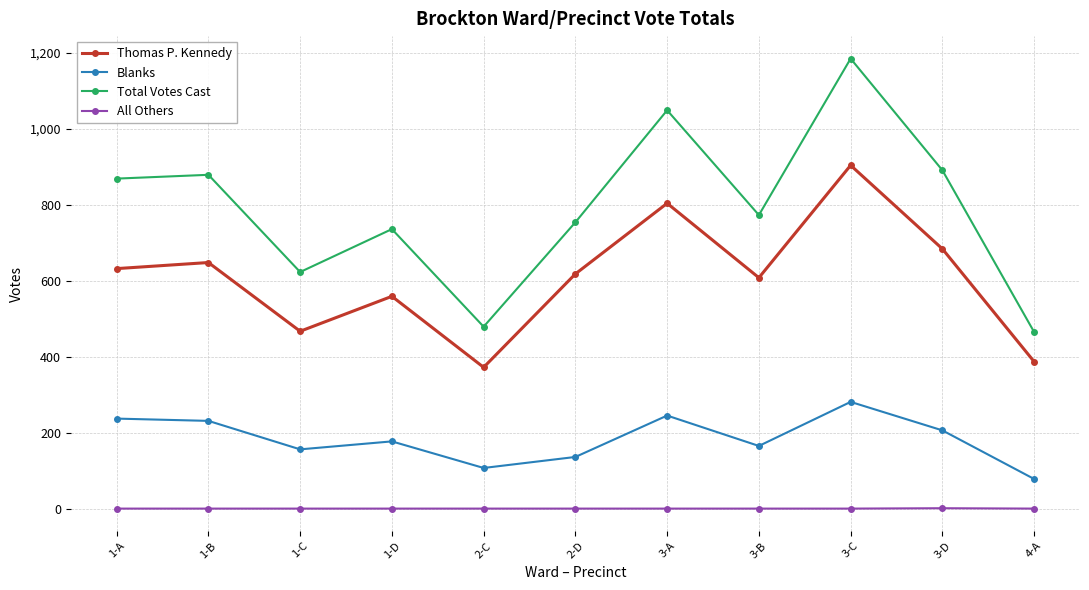

Where is the first local minimum for Thomas P. Kennedy?

1-C